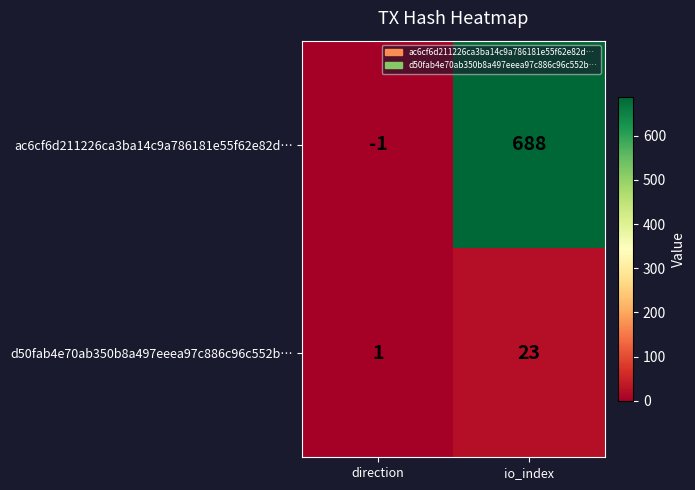

At how many categories does at least one series exceed 62?

1